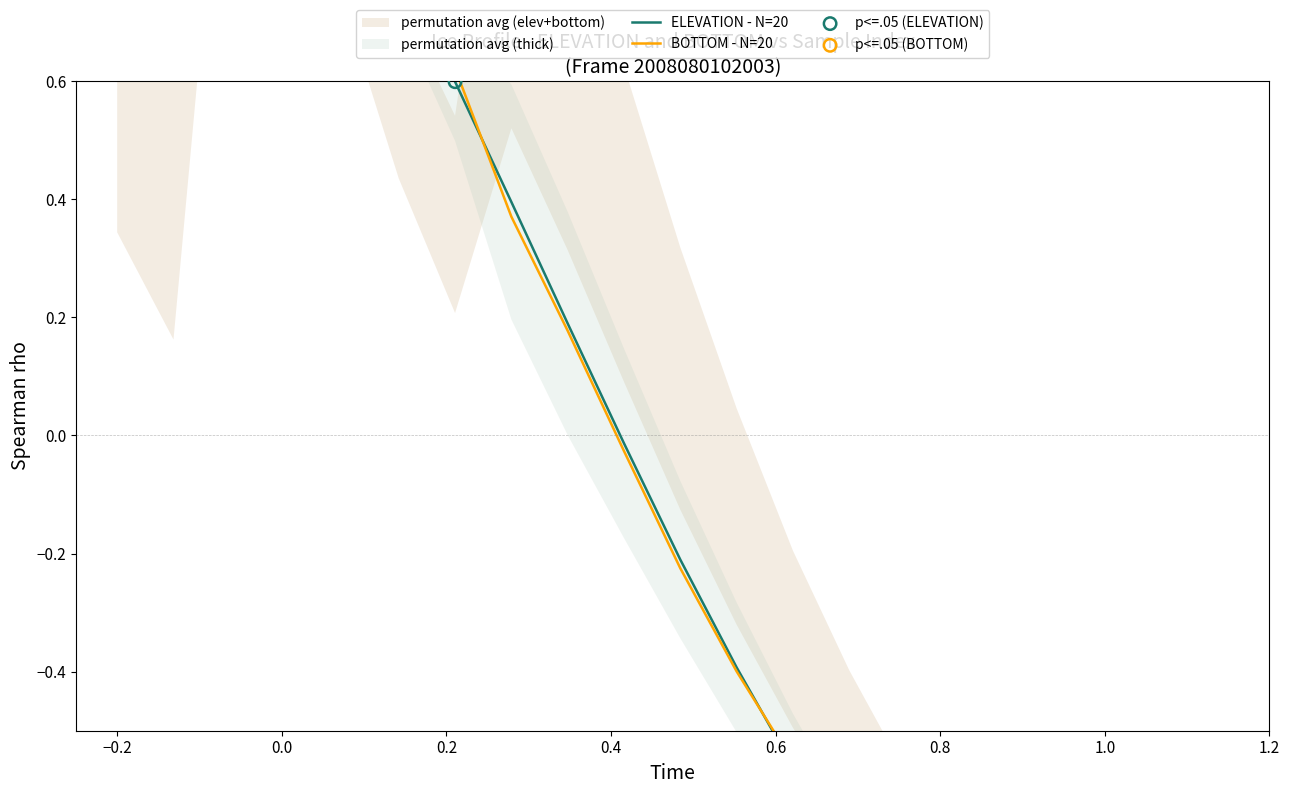

Which series reaches the maximum Y coordinate?

ELEVATION